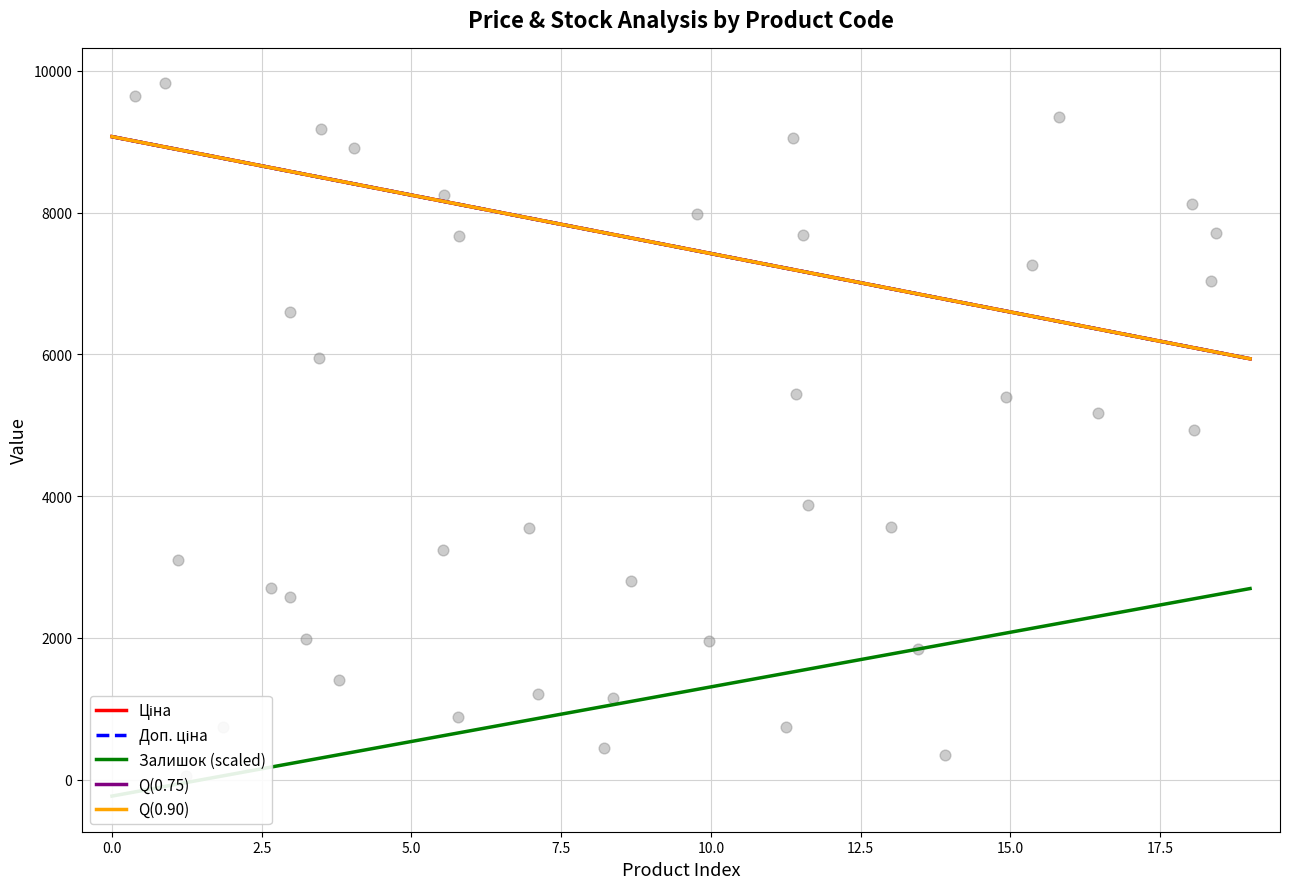

Which series reaches the maximum Y coordinate?

Ціна